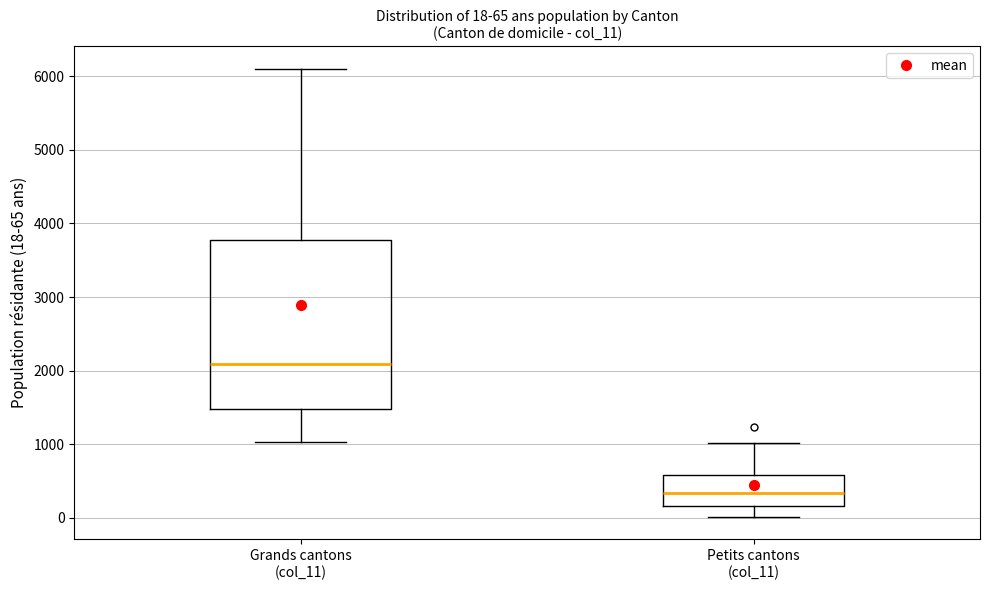

Which box's median line is the lowest?

Petits cantons (col_11)